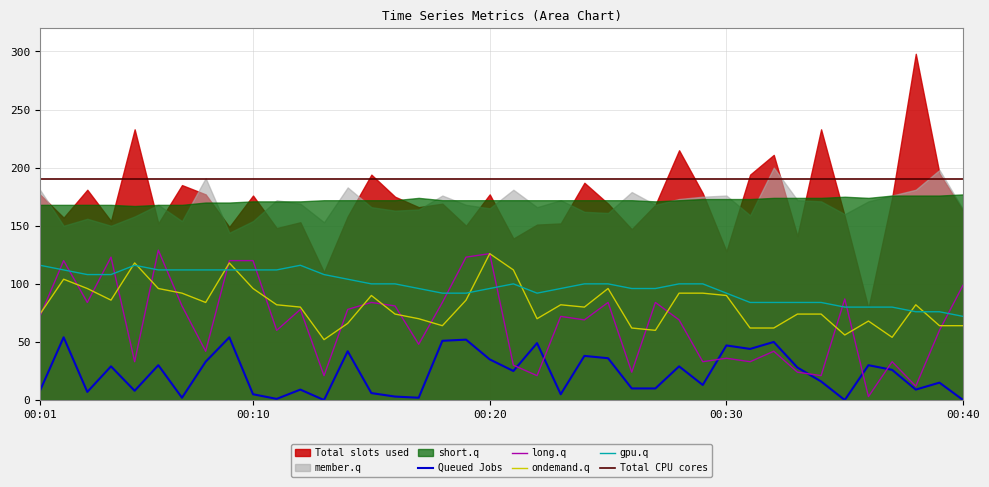

What is the minimum value for gpu.q?

72.0